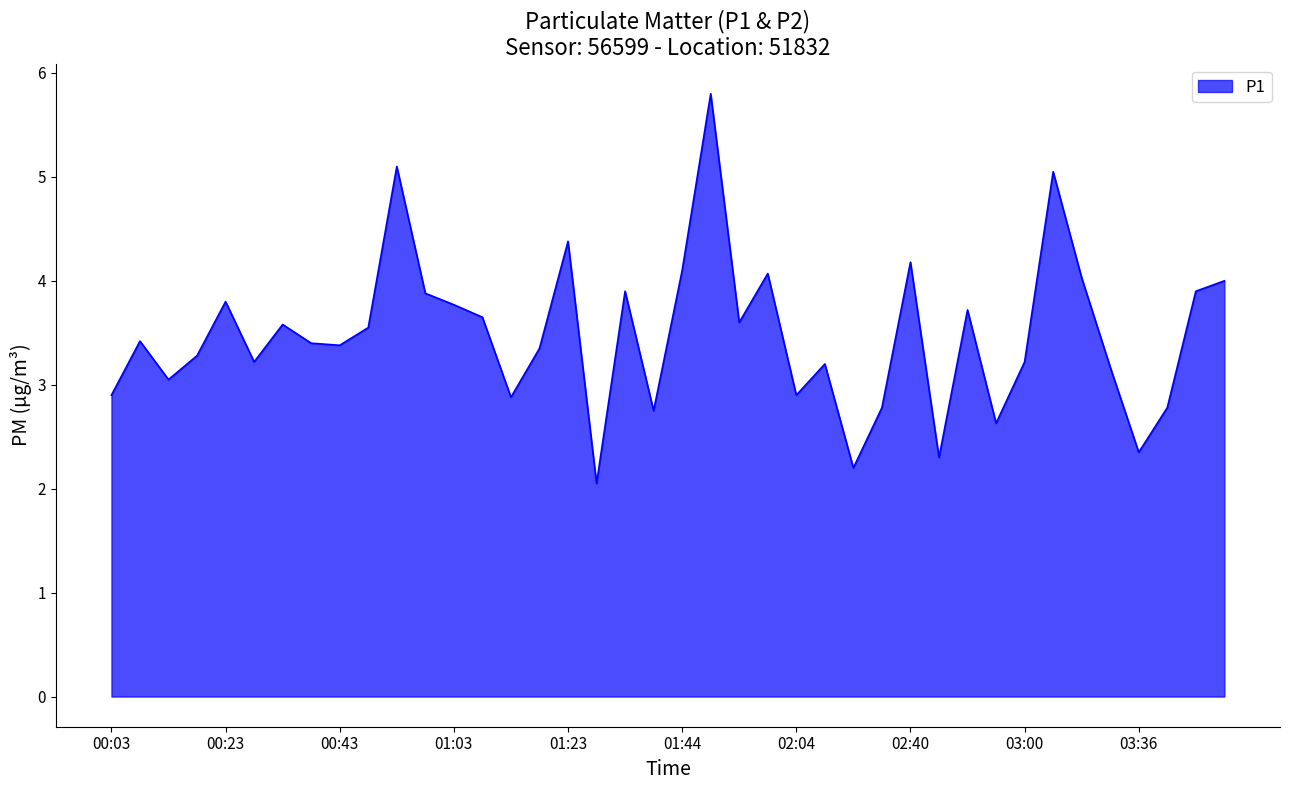

What is the greatest value displayed?

5.8